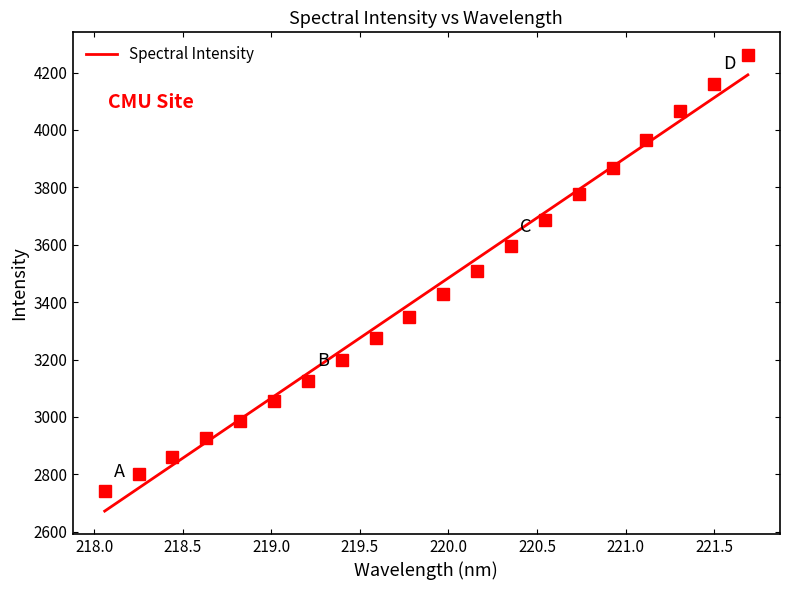

Rank the categories by value from highest to lowest.

221.6902, 221.4993, 221.3083, 221.1174, 220.9264, 220.7354, 220.5444, 220.3533, 220.1623, 219.9712, 219.7801, 219.589, 219.3979, 219.2067, 219.0156, 218.8244, 218.6332, 218.442, 218.2508, 218.0596